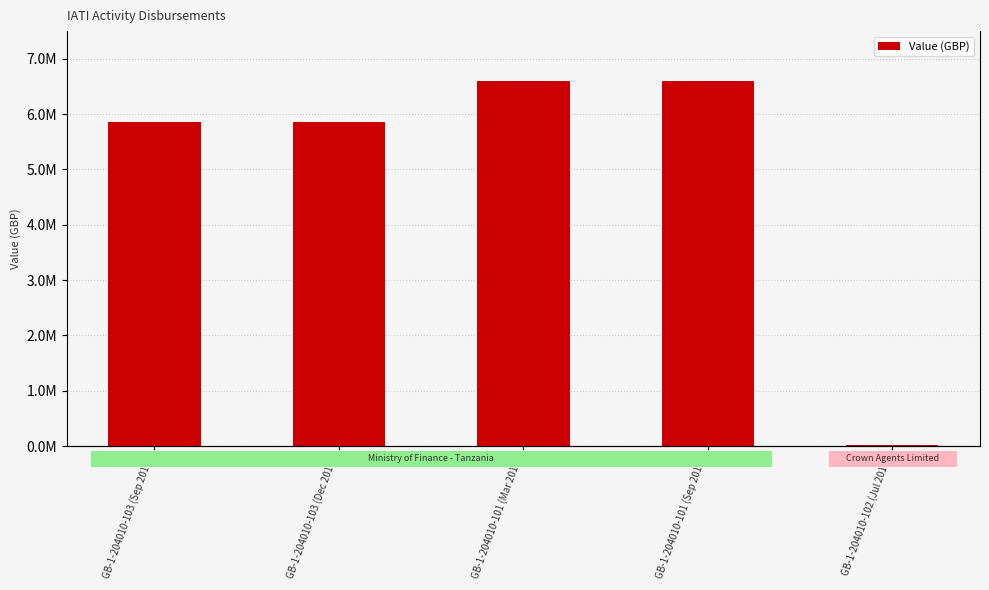

Reading right to left, transcribe all the data shown in this chart.

26896	6600000	6600000	5850000	5850000